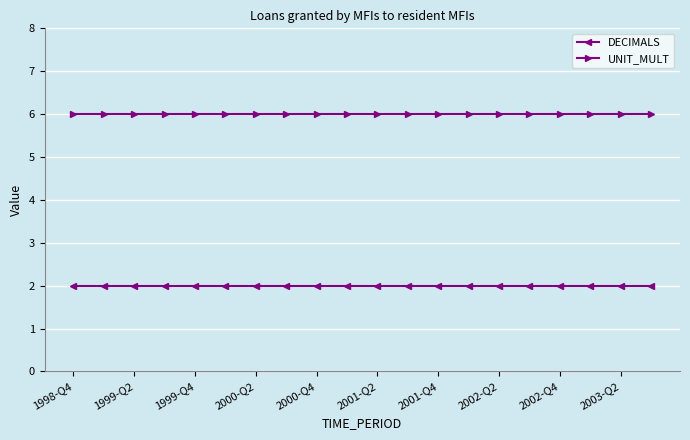

What is the maximum value shown in the chart?

6